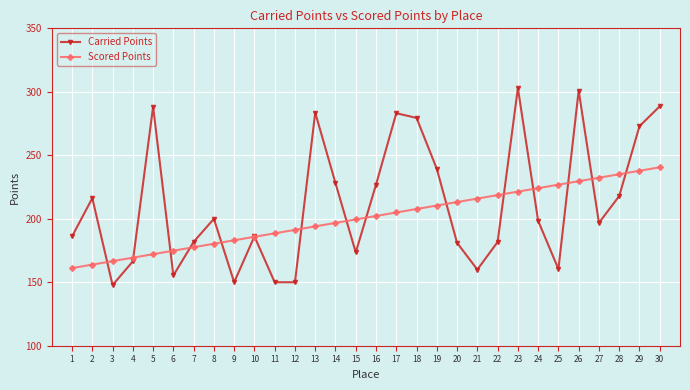

Which series ends up on top after the final intersection of Scored Points and Carried Points?

Carried Points